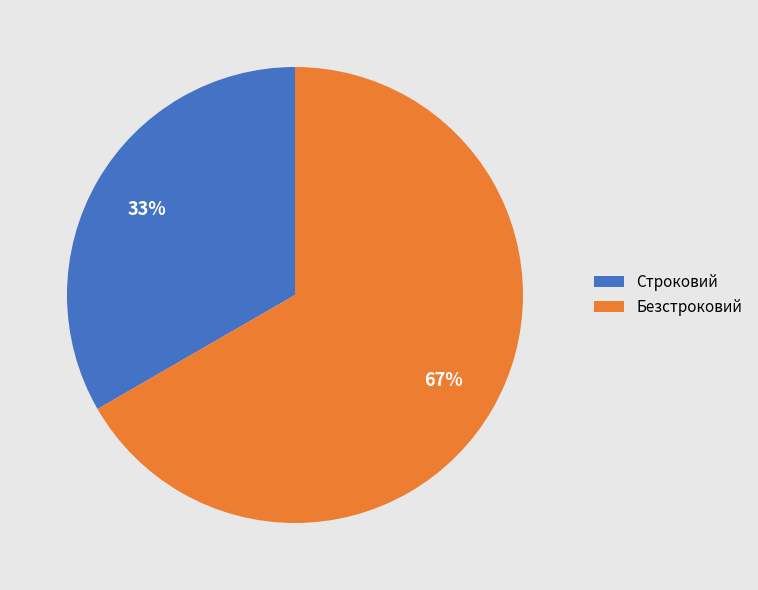

Is it true that Строковий is 25% of the pie?

False